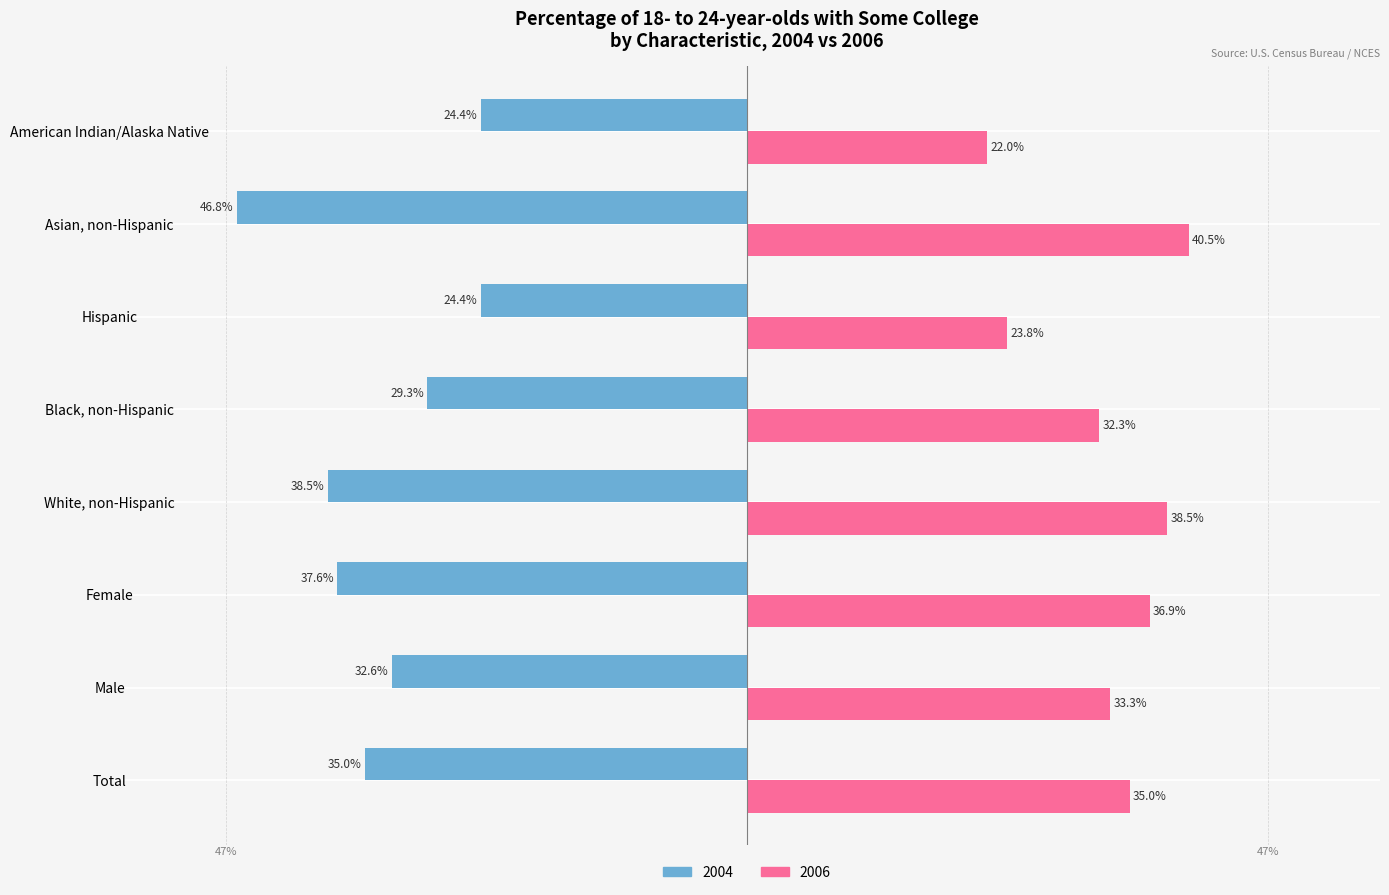

Rank the series by their average value, from highest to lowest.

2006, 2004